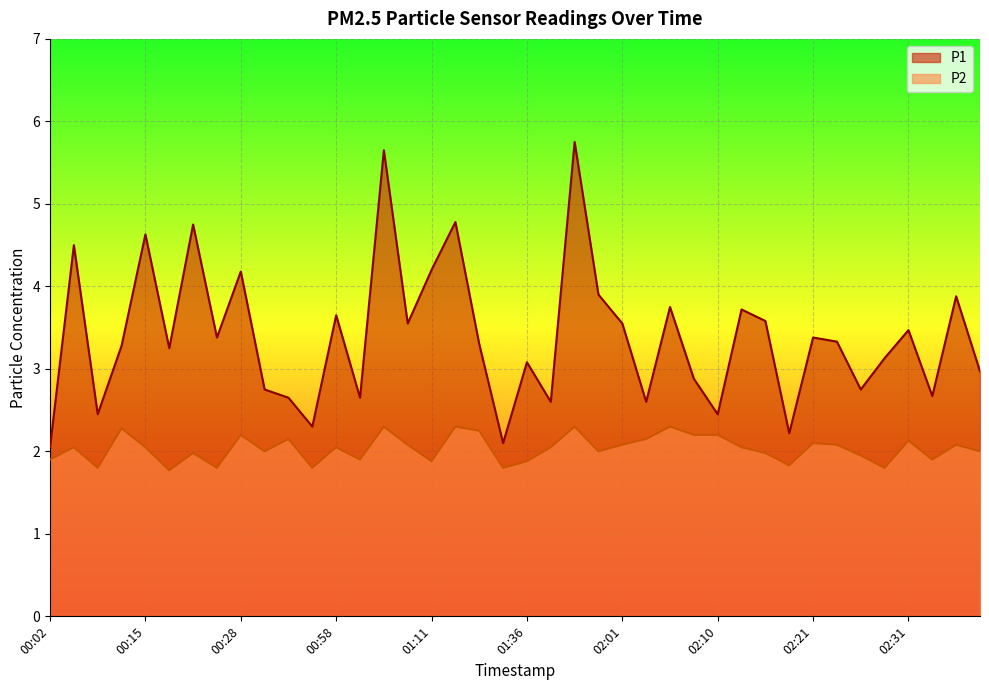

At which label is P2 closest to 2?

00:34